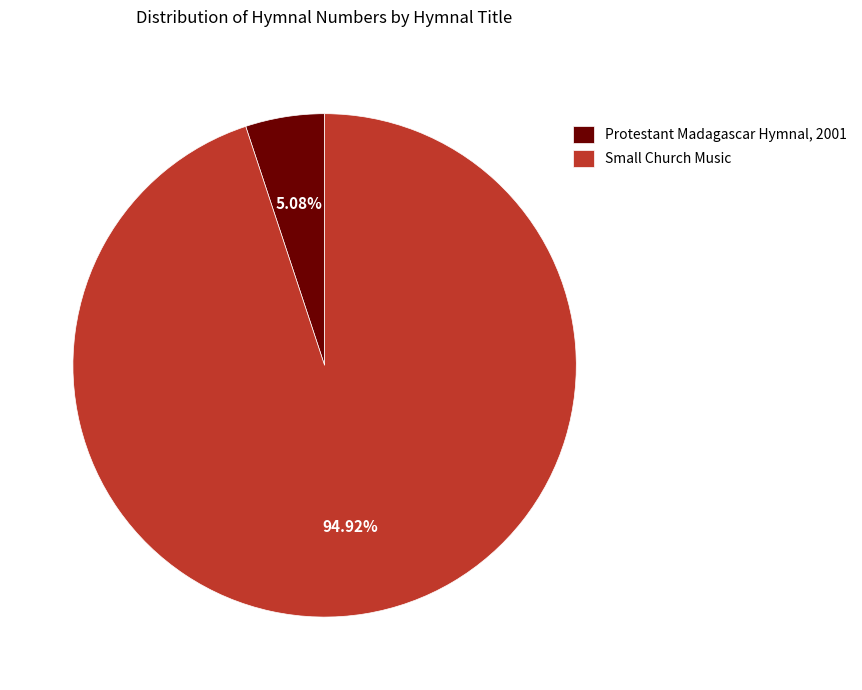

What portion of the pie excludes Small Church Music?

5.1%